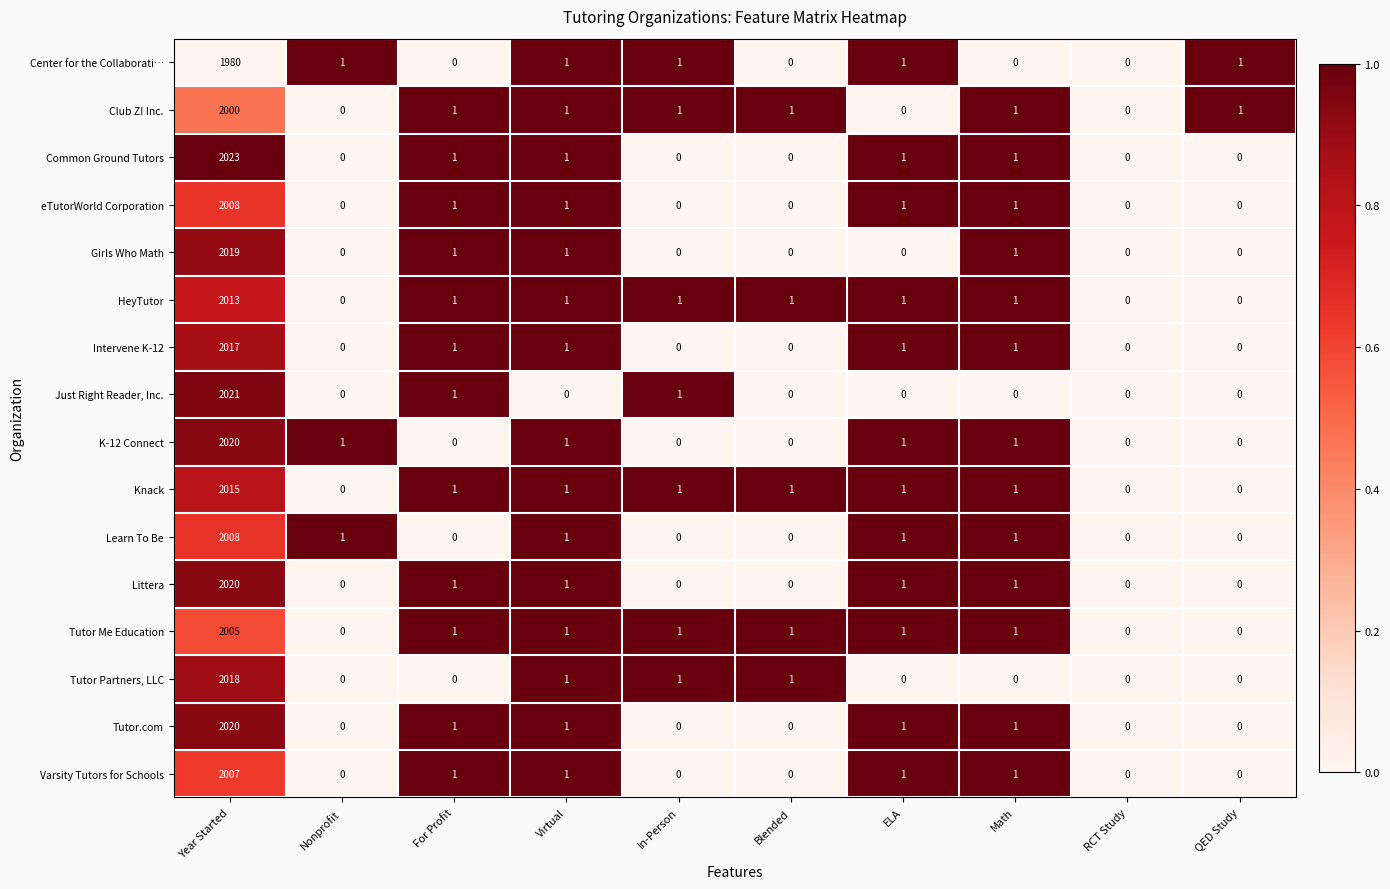

What is the greatest value displayed?

2023